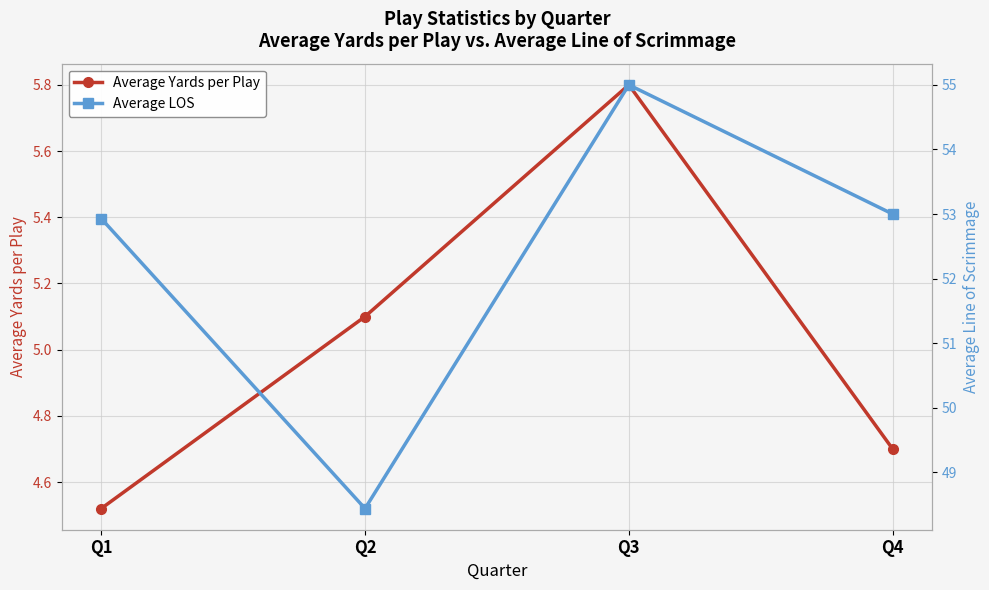

What is the difference between the second highest and second lowest values in the Average LOS series?

0.1